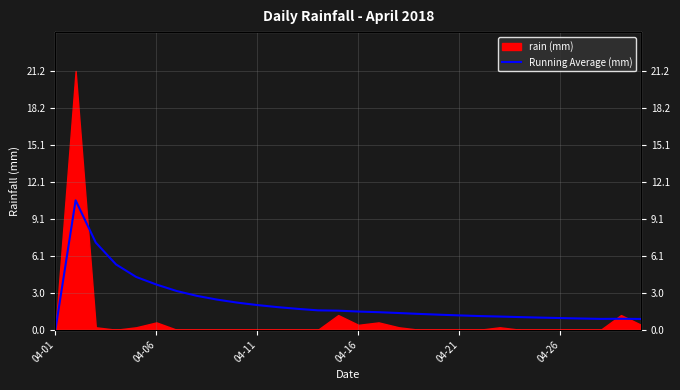

What is the ratio of the value at 14 to the value at 17?

1.1